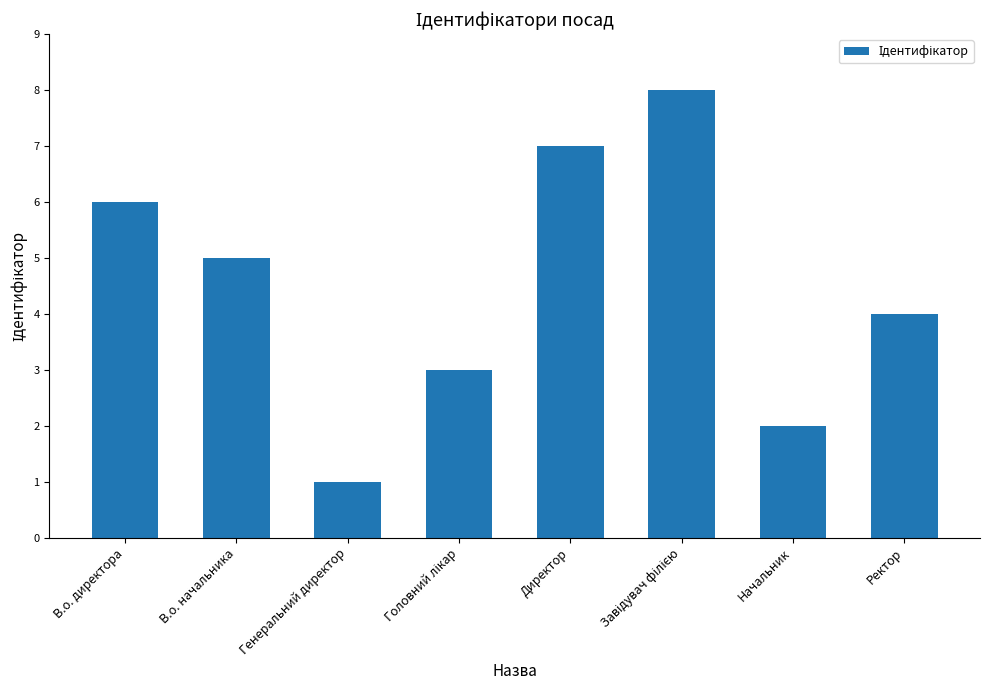

What is the sum of all values?

36